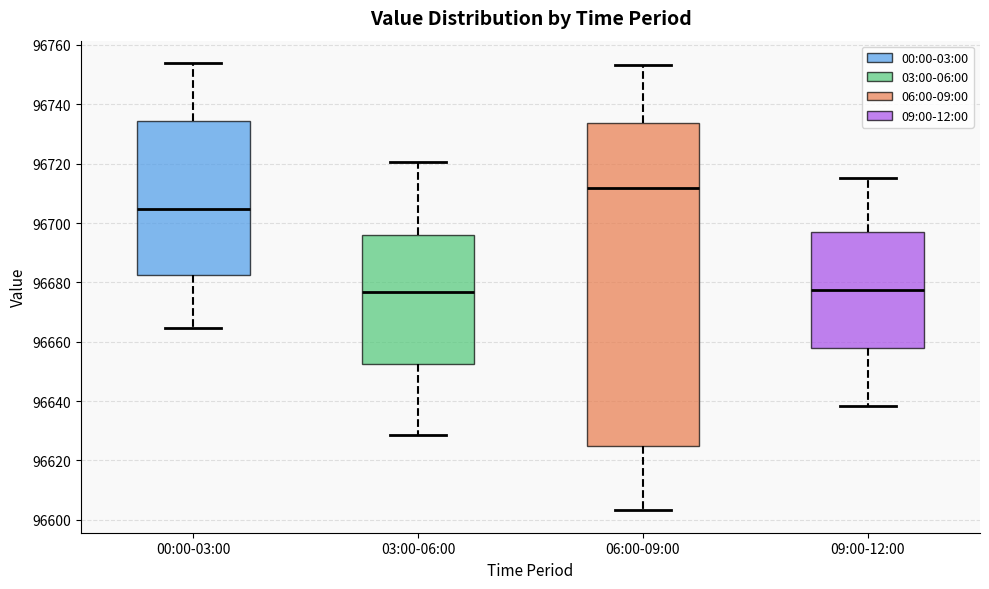

Where does the median line of the box for 00:00-03:00 sit on the y-axis? The values are not printed on the chart, so give them approximately, as read against the axis.

96704